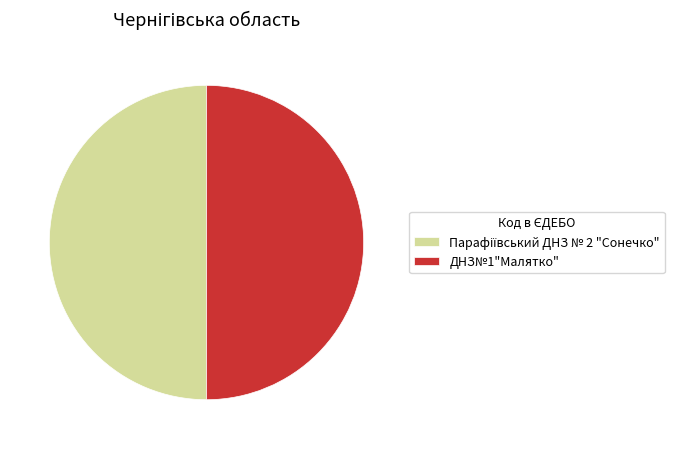

Is it true that ДНЗ№1"Малятко" is 63% of the pie?

False